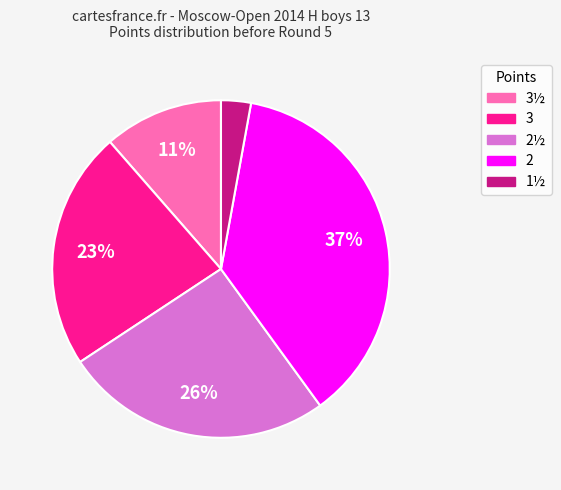

Does any single category account for the majority?

No